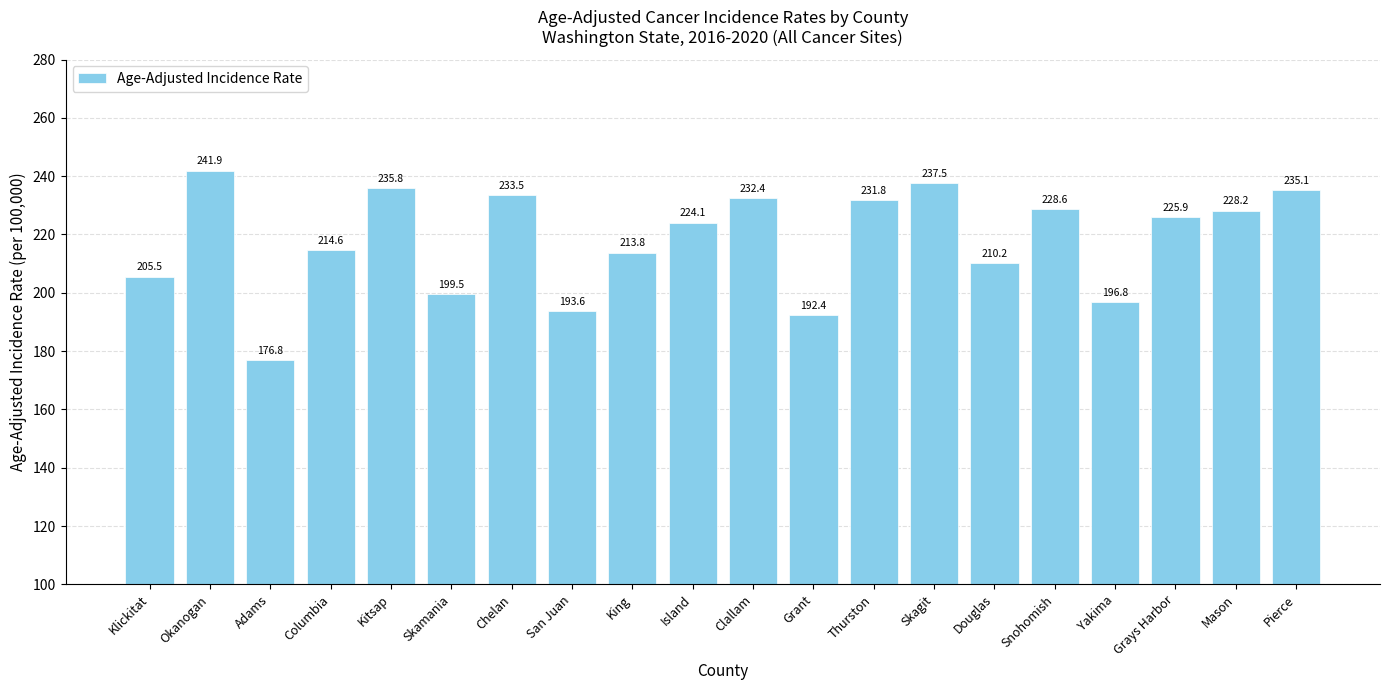

What is the label of the 10th bar from the right?

Clallam